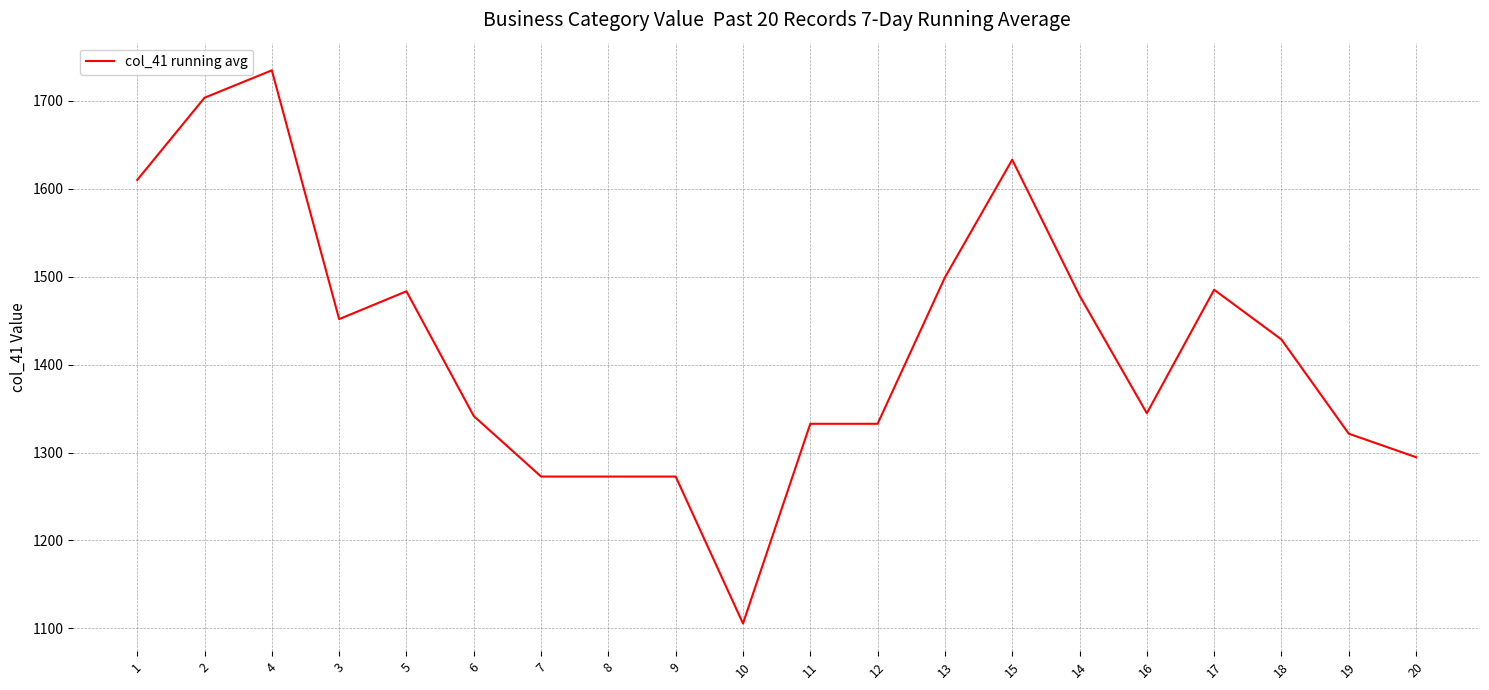

What is the difference between the maximum and minimum values?

629.1